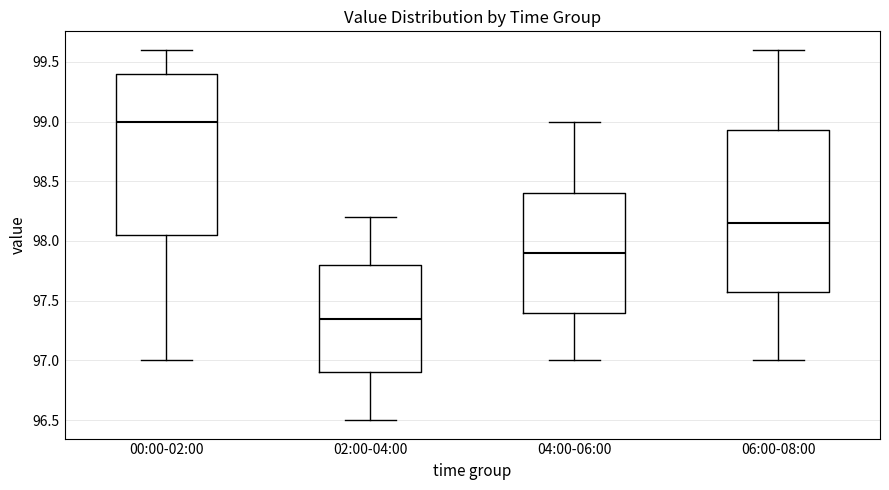

Reading left to right, transcribe this box plot: for each box, give where its median line is, the range the box spans, and where its two whiskers end, as read against the y-axis. The values are not printed on the chart, so give them approximately, as read against the axis.

00:00-02:00: median 99.00, box 98.05 to 99.40, whiskers 97.00 to 99.60
02:00-04:00: median 97.35, box 96.90 to 97.80, whiskers 96.50 to 98.20
04:00-06:00: median 97.90, box 97.40 to 98.40, whiskers 97.00 to 99.00
06:00-08:00: median 98.15, box 97.60 to 98.95, whiskers 97.00 to 99.60